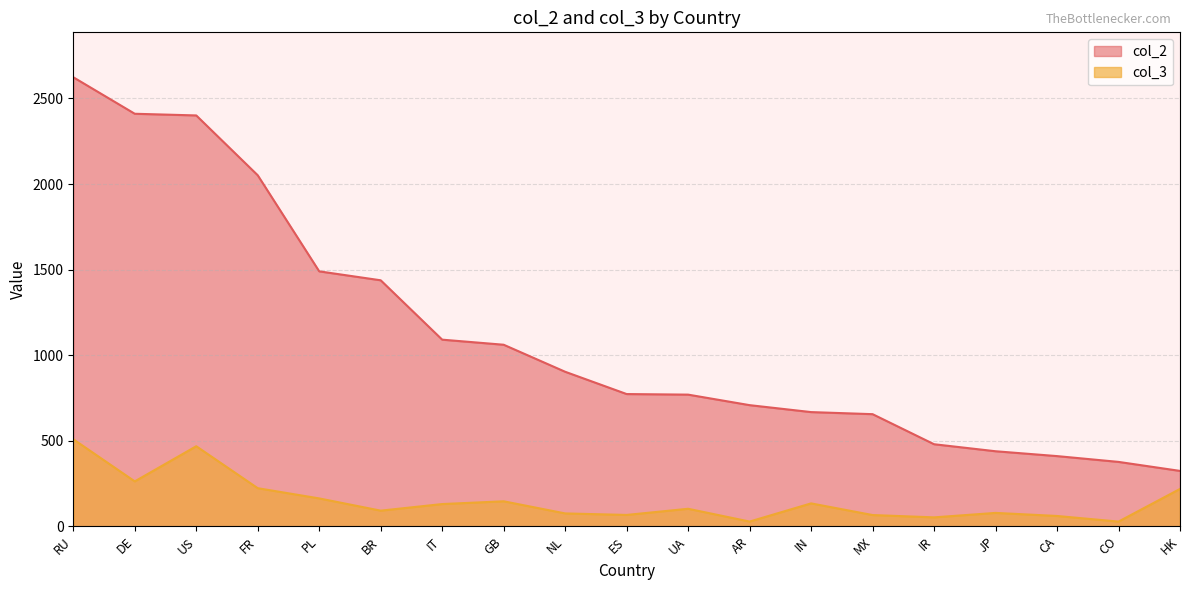

How many values in the col_2 series exceed 772?

10